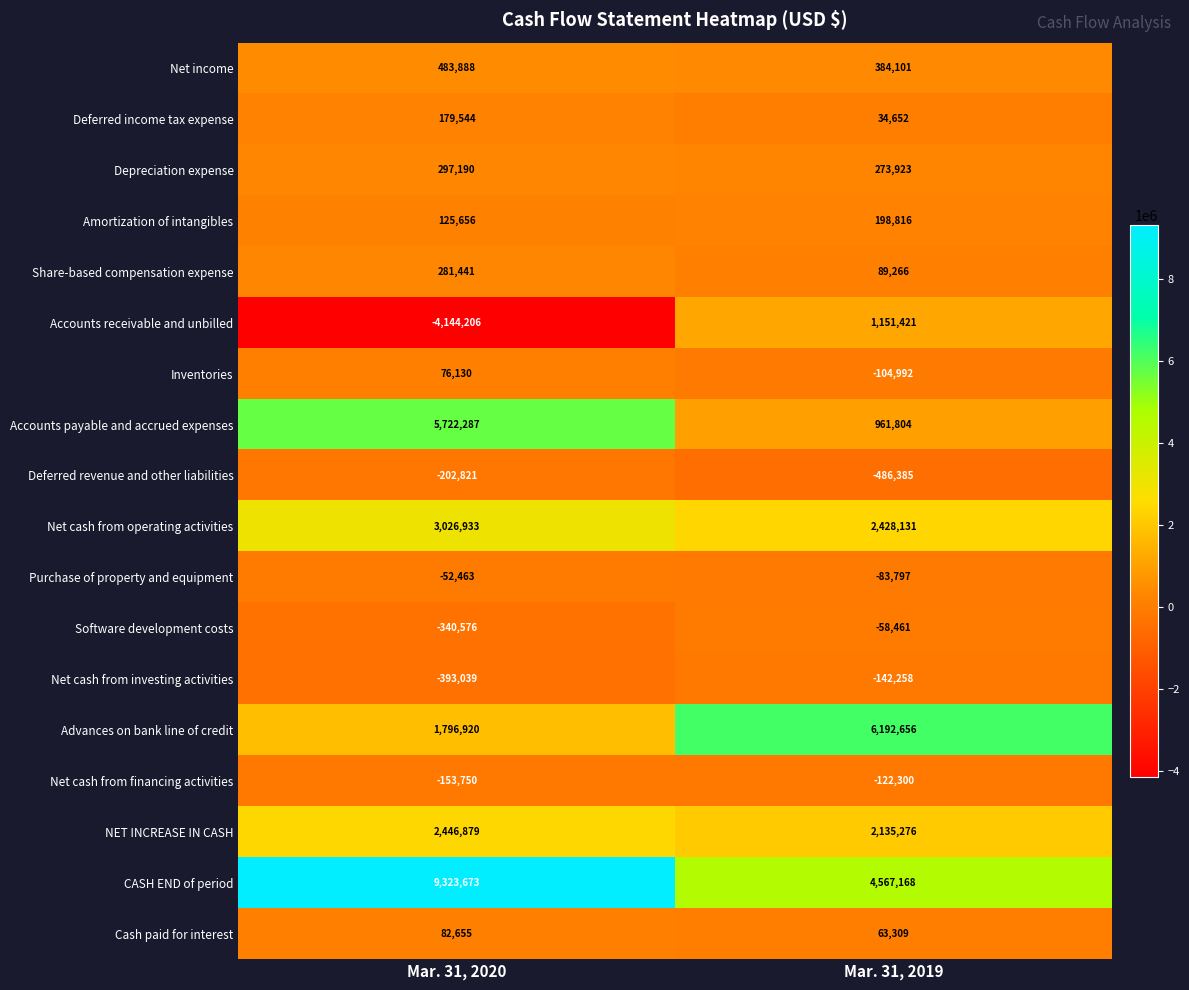

Which category has the lowest value across all series?

Mar. 31, 2020